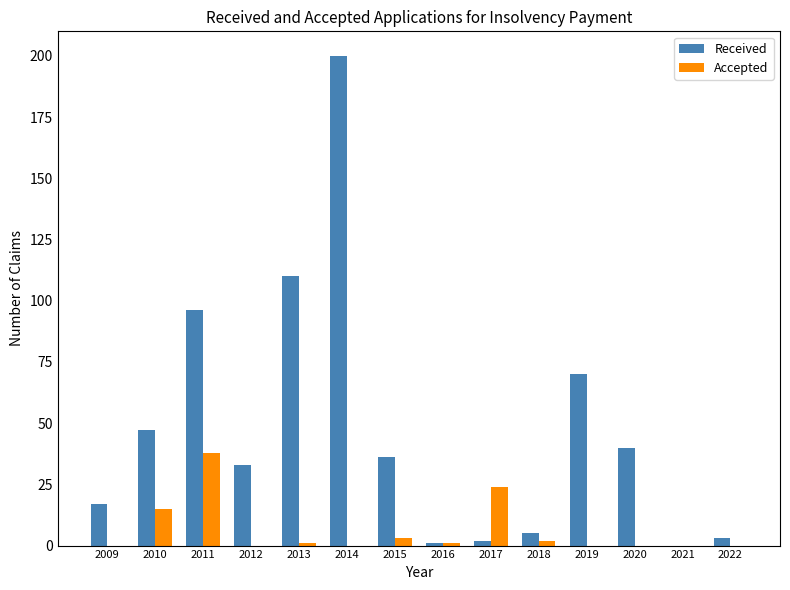

Is it true that Accepted equals 67 at 2011?

False